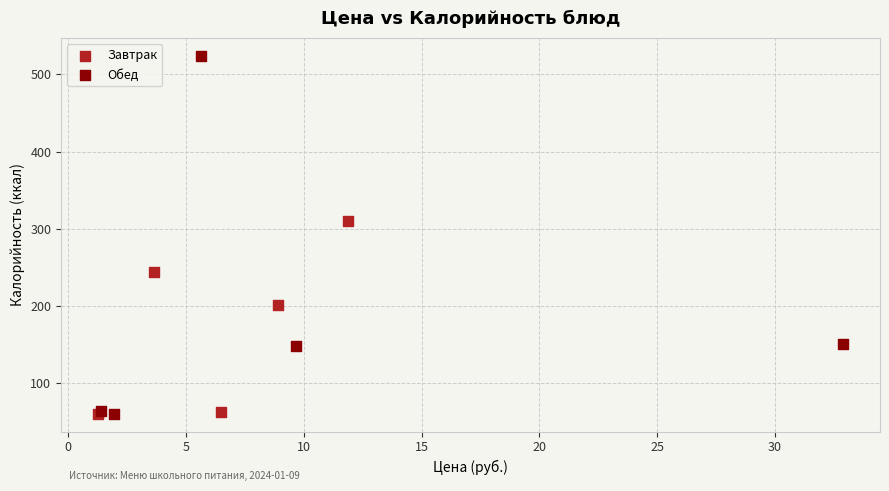

Which series contains the highest Y value?

Обед